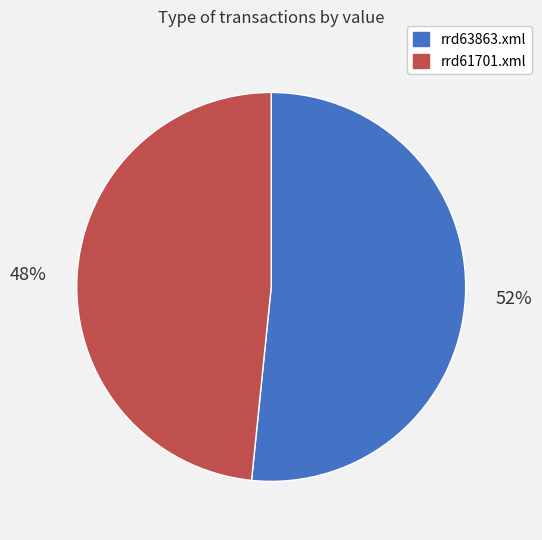

What is the largest slice in the pie chart?

rrd63863.xml